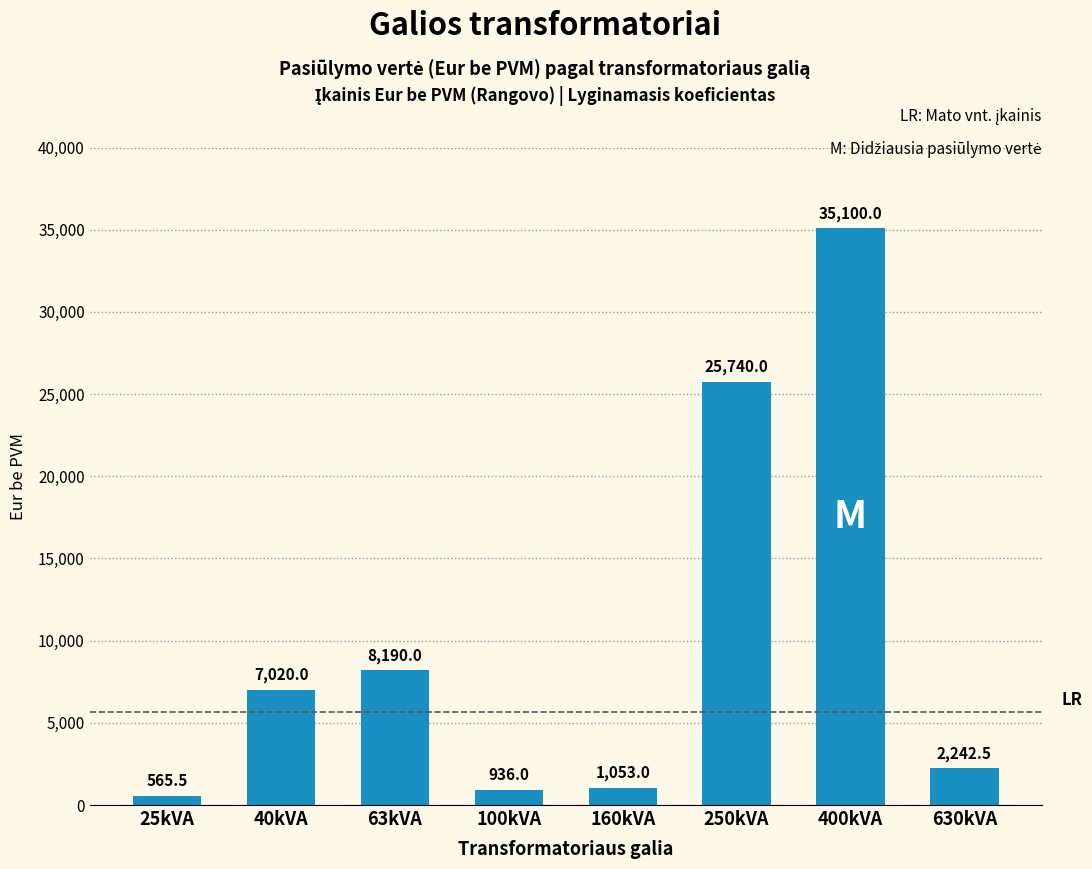

The value at 63kVA is 8190.0. True or false?

True